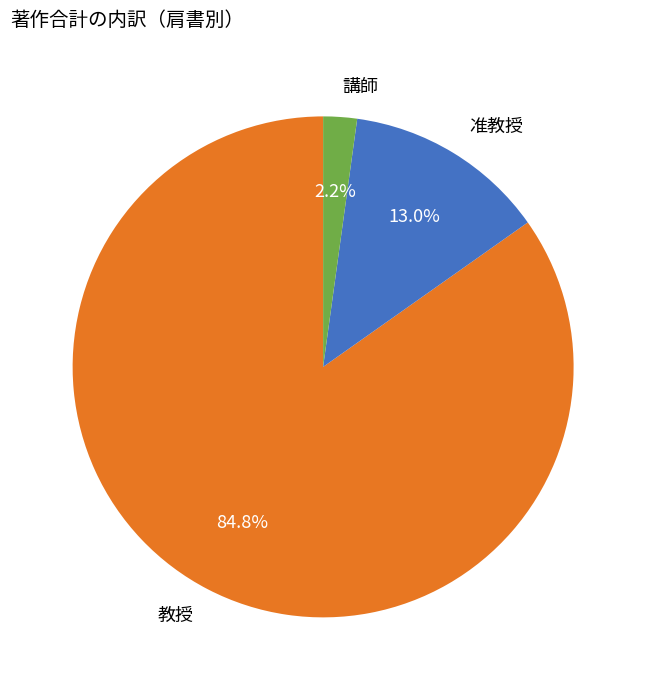

Rank the categories by value from lowest to highest.

講師, 准教授, 教授